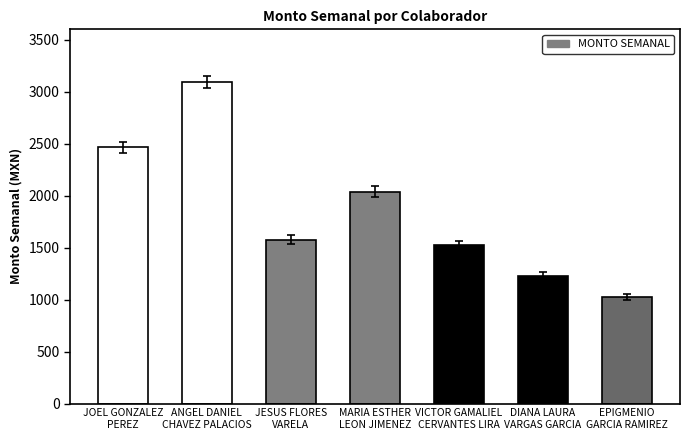

At which label is the value closest to 2060?

MARIA ESTHER
LEON JIMENEZ